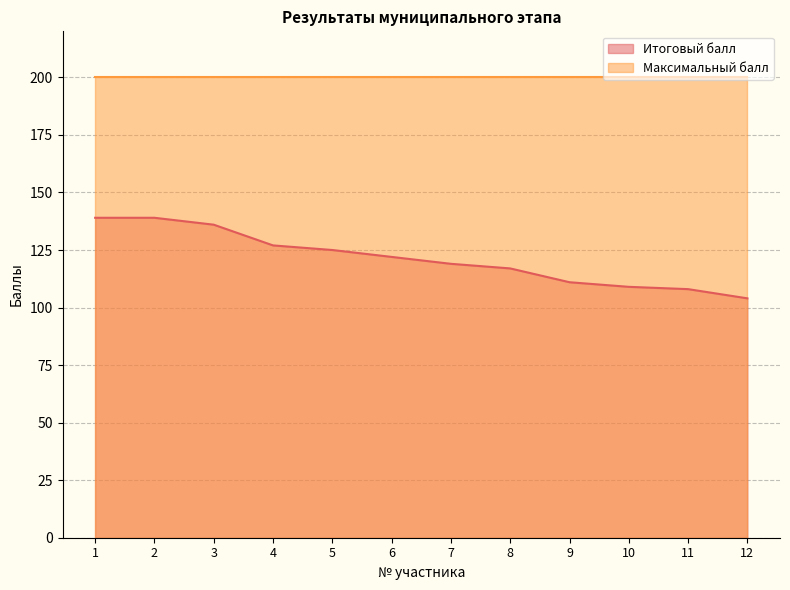

True or false: there are more than 0 points higher than both neighbors.

False